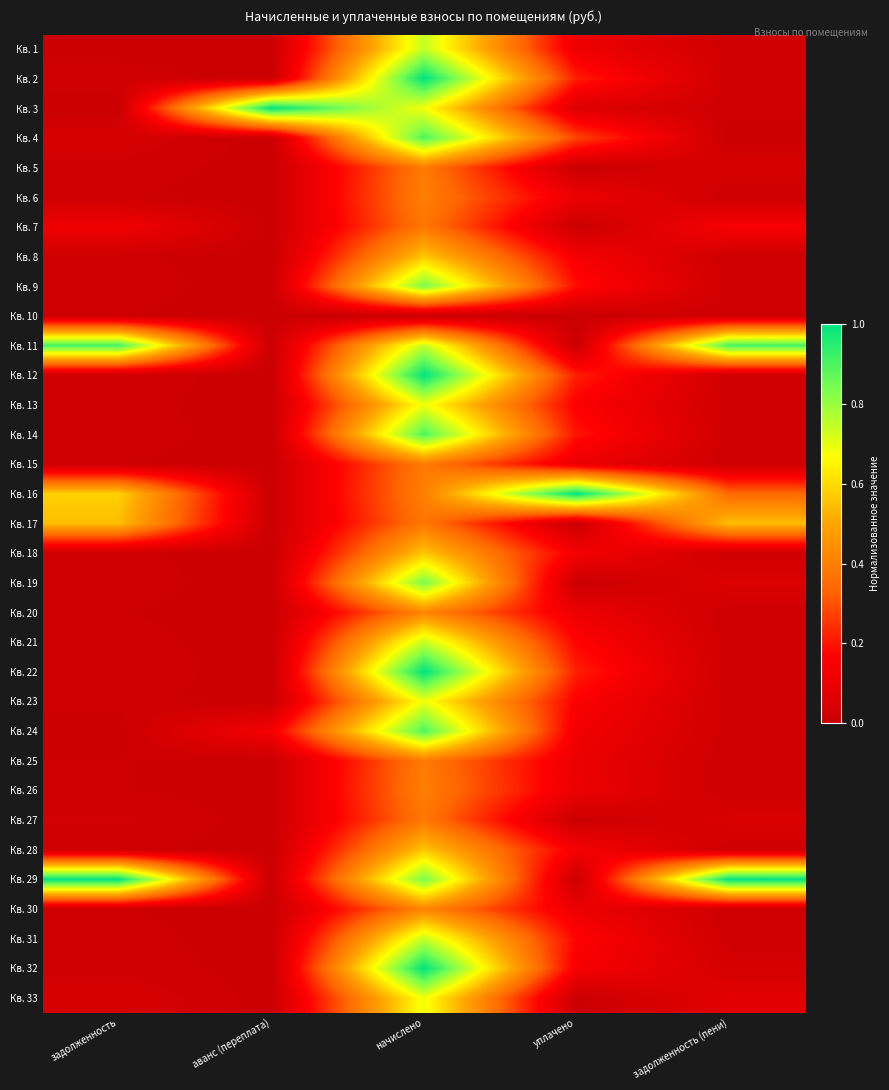

What is the spread (max minus min) of values at аванс (переплата)?

1.0